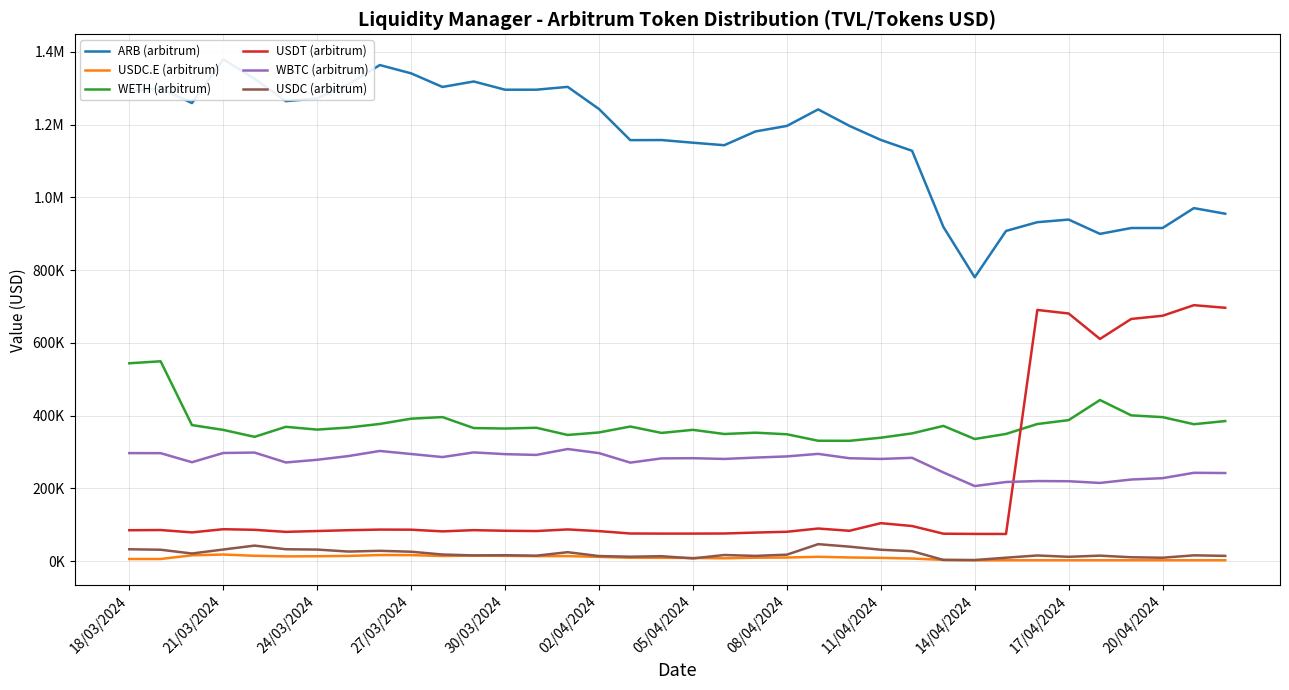

Which category has the lowest value in the WETH (arbitrum) series?

23